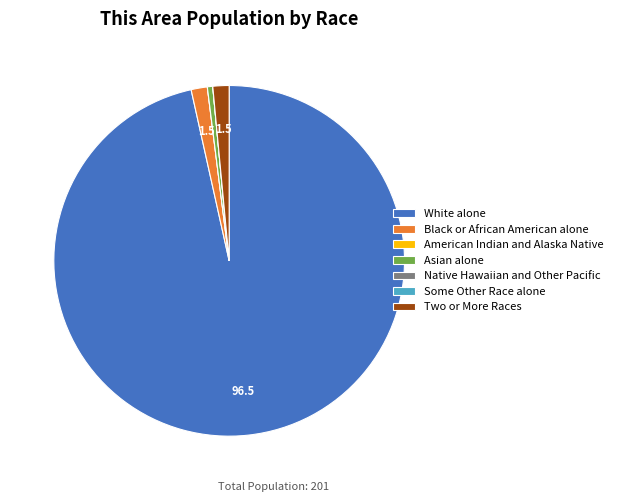

True or false: Two or More Races accounts for 16% of the total.

False